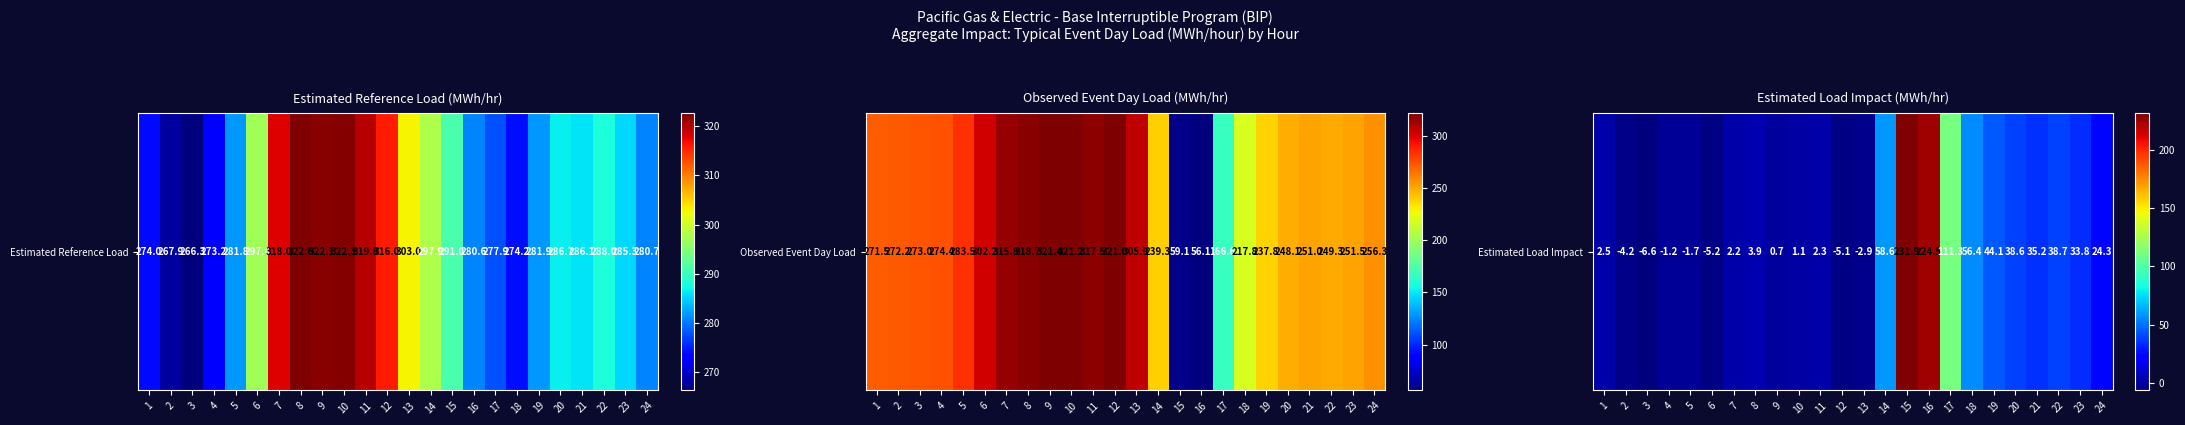

The value at 9 is 0.7. True or false?

True